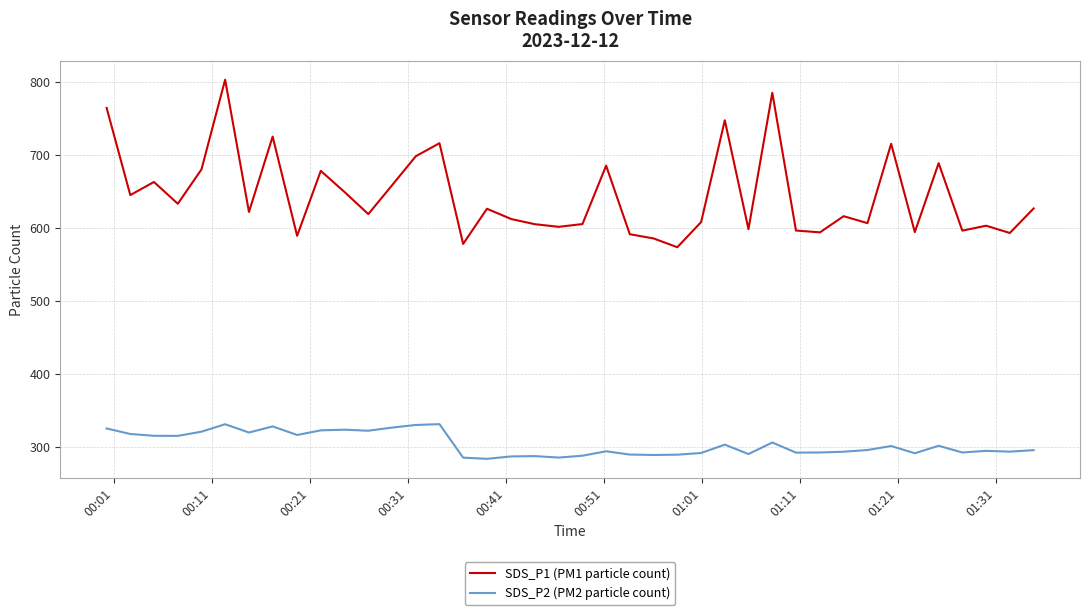

What is the maximum value shown in the chart?

803.6